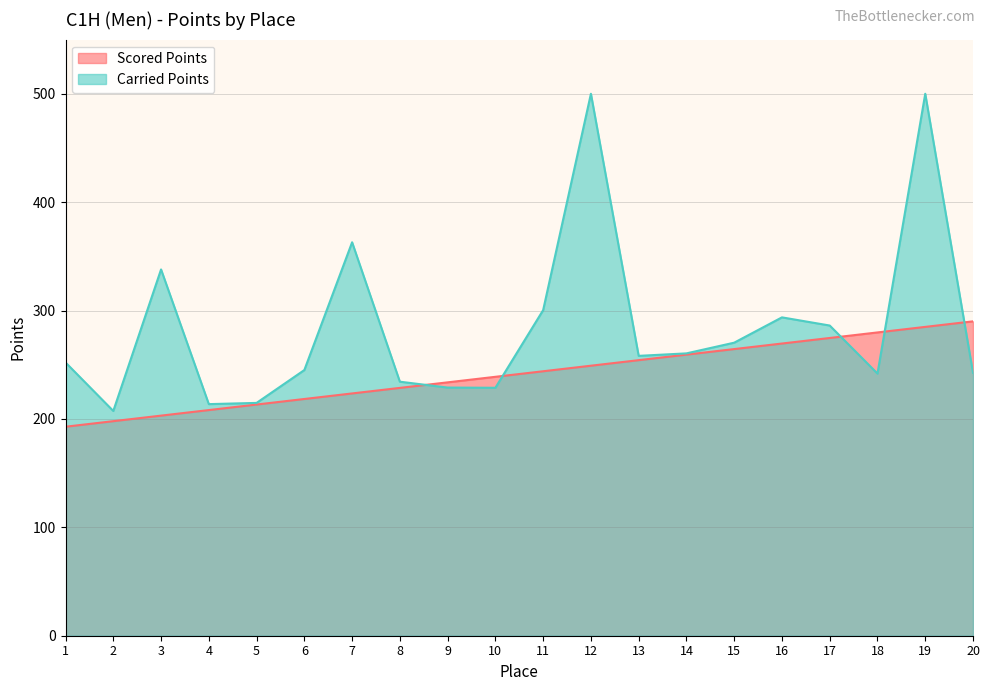

What is the total value across all series at 11?

544.4